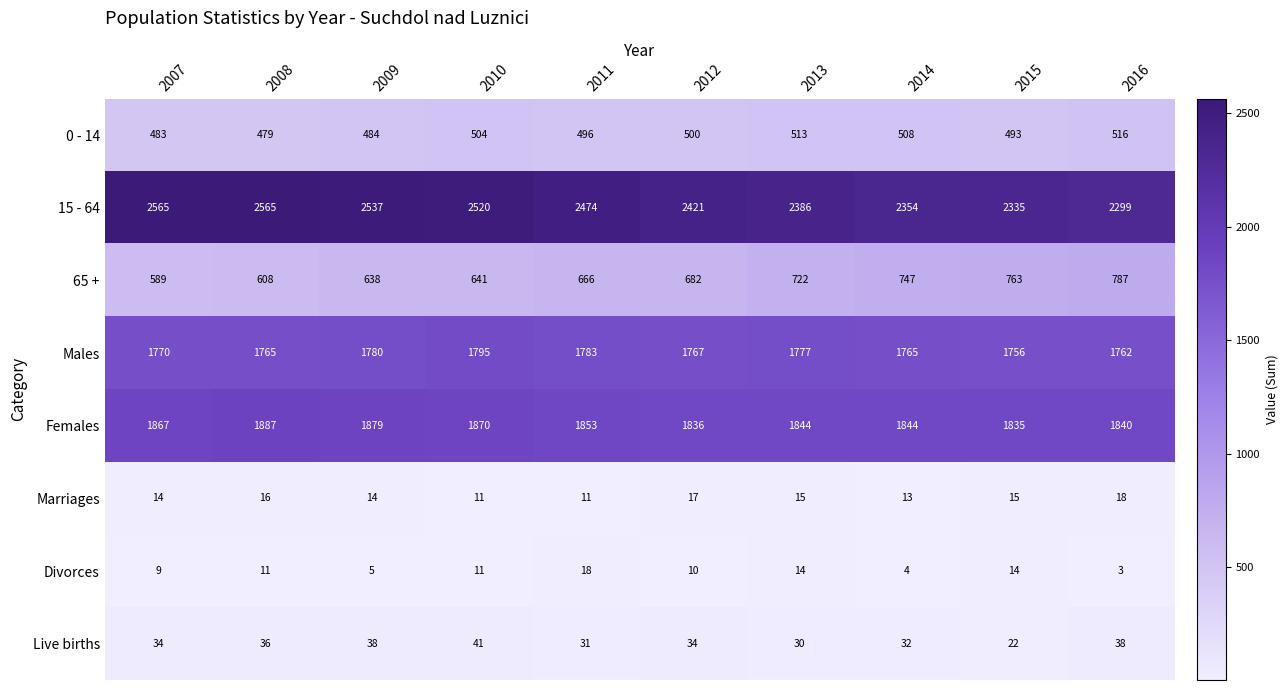

Rank the series at 2014 from lowest to highest value.

Divorces, Marriages, Live births, 0 - 14, 65 +, Males, Females, 15 - 64